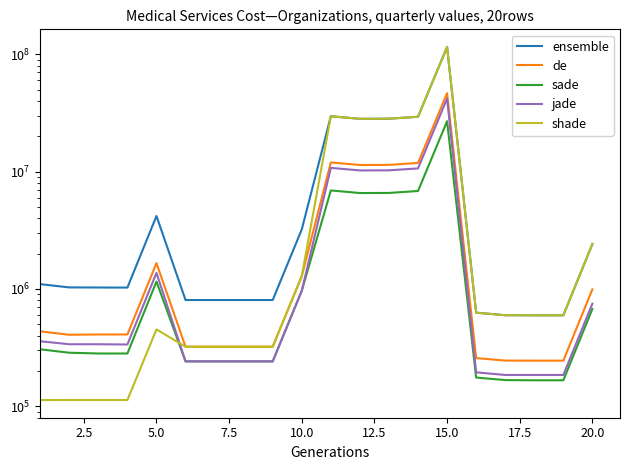

True or false: ensemble and shade intersect in this chart.

False